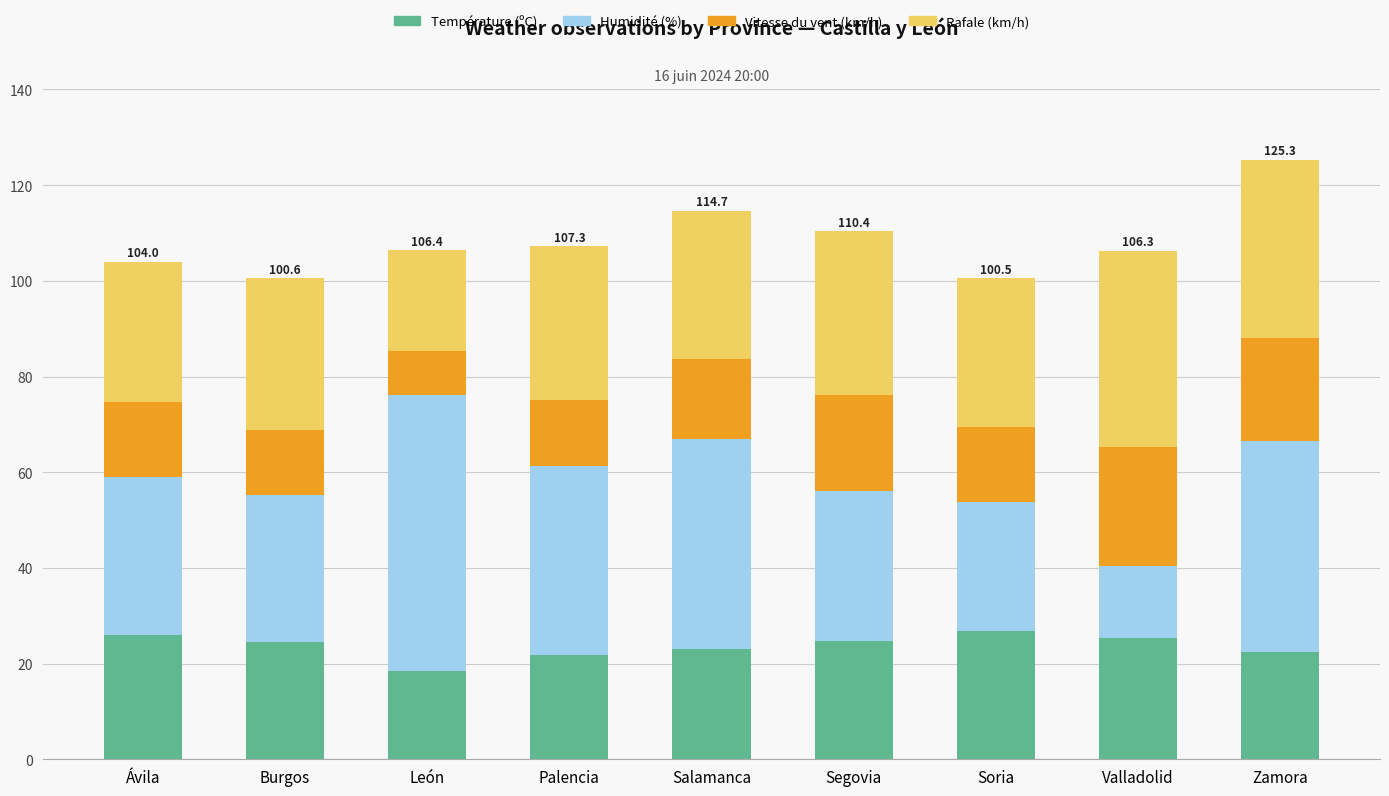

The Température (ºC) series shows 22.5 at Zamora. True or false?

True